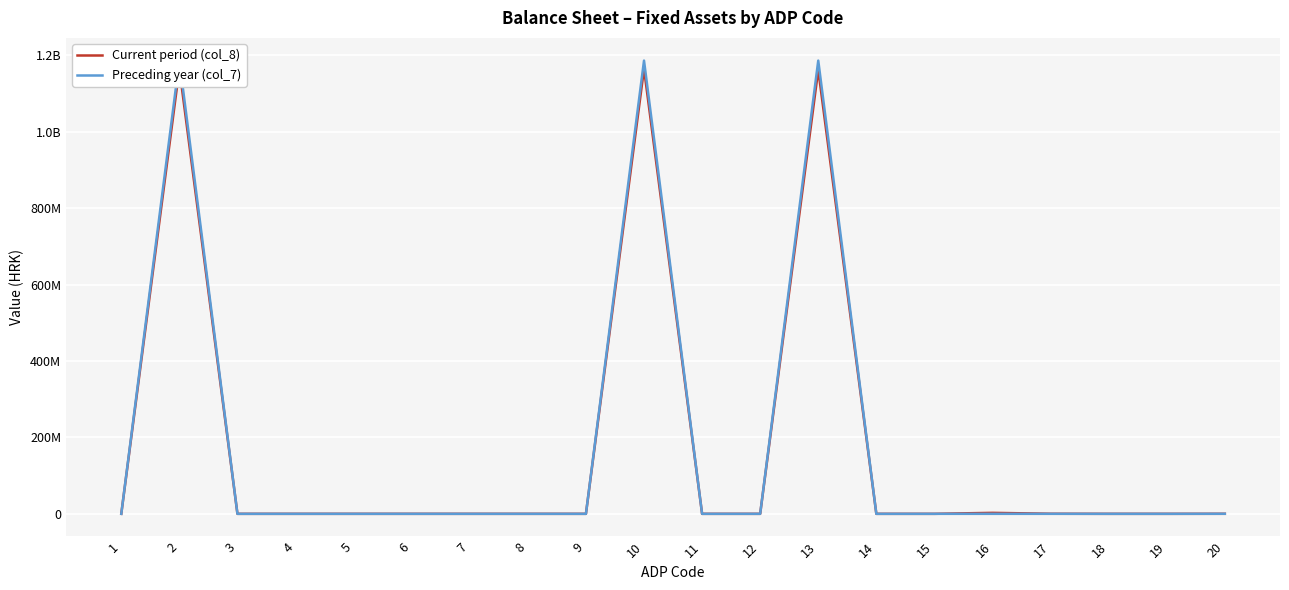

Which has a higher value, 5 or 8?

5